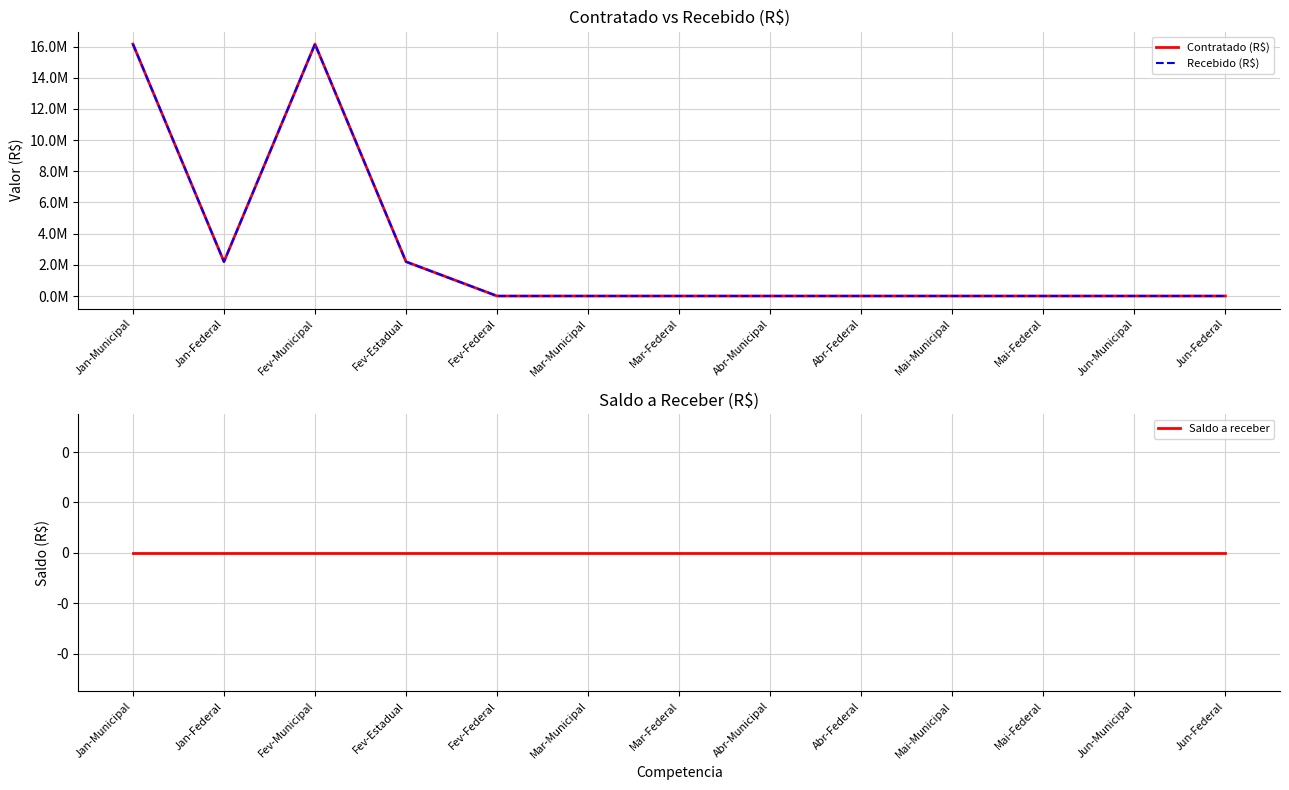

True or false: Contratado (R$) and Recebido (R$) cross at least once.

False